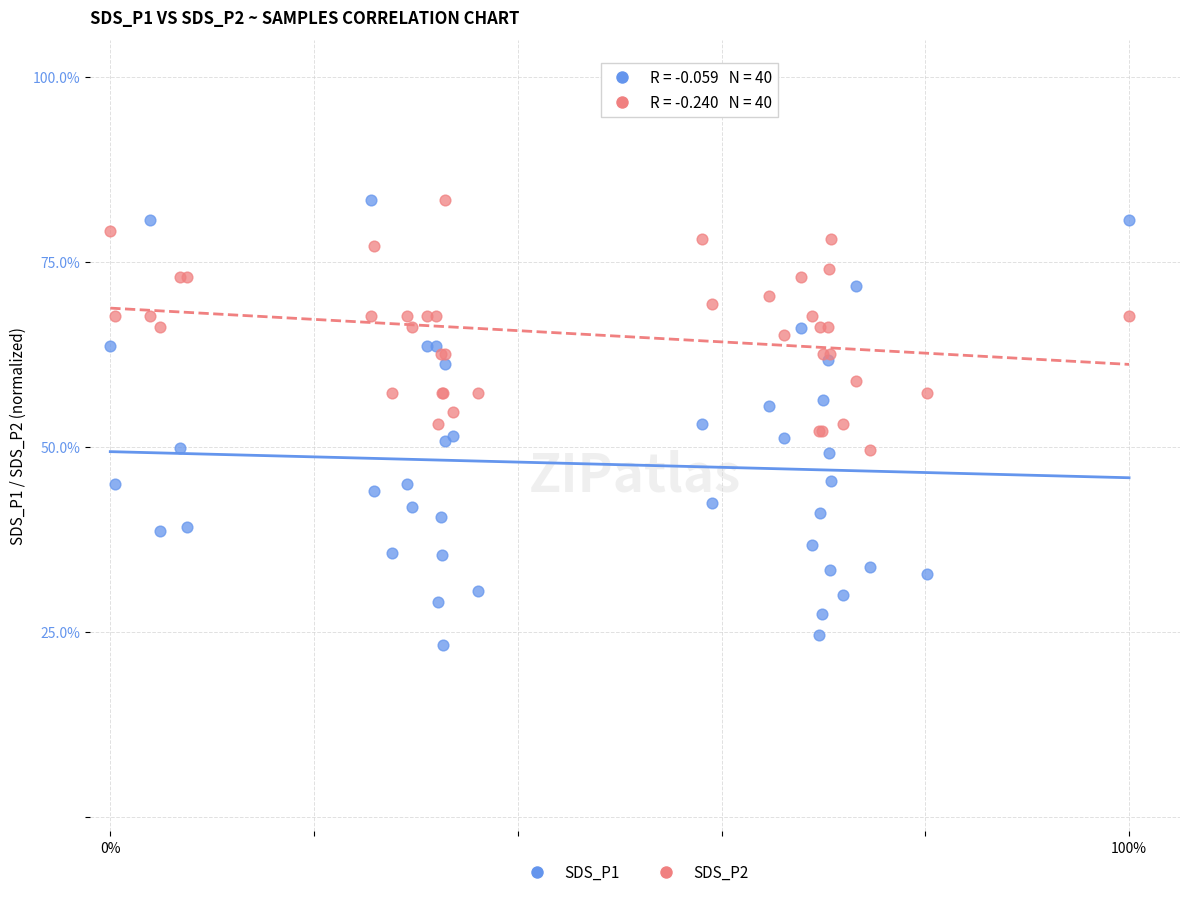

What are all the series names shown in the legend?

SDS_P1, SDS_P2